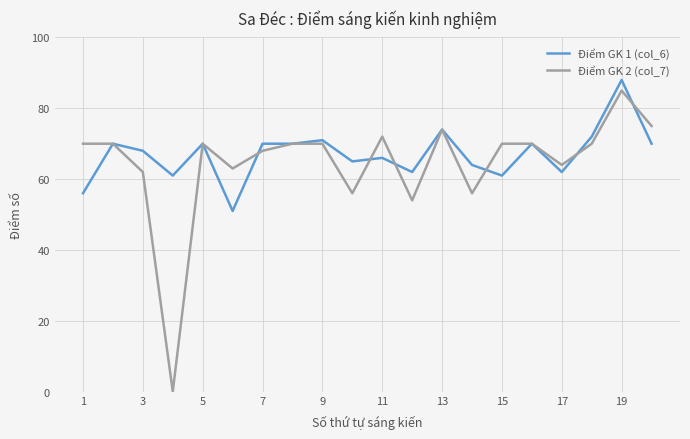

What are all the series names shown in the legend?

Điểm GK 1 (col_6), Điểm GK 2 (col_7)